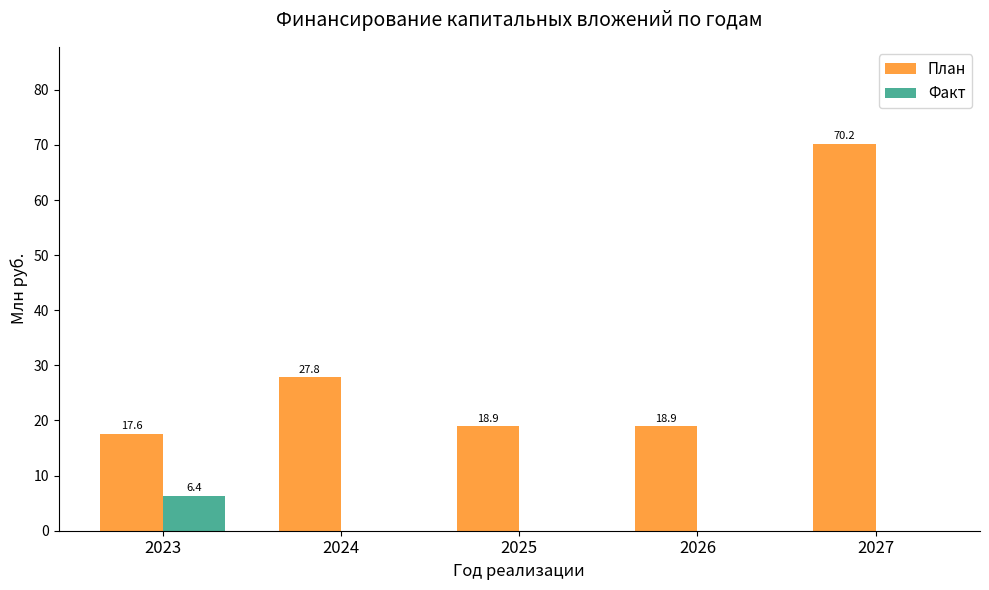

At which label is План closest to 43?

2024